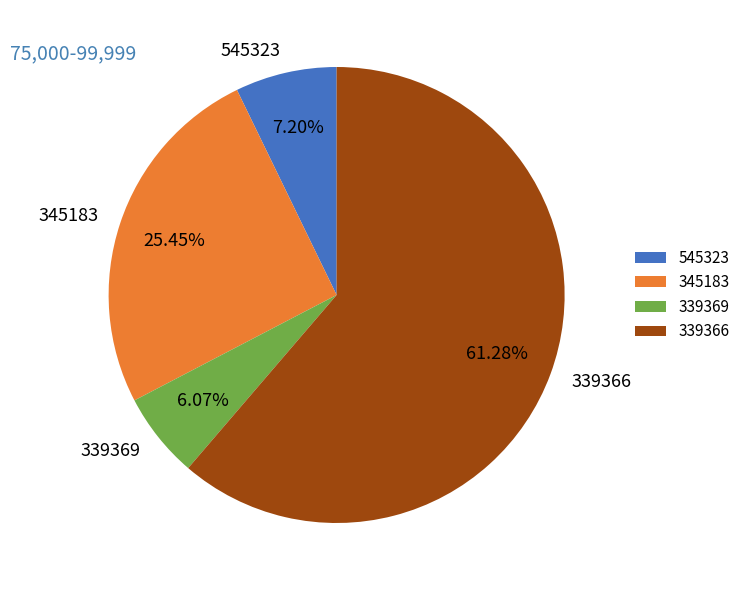

How many segments does this pie chart have?

4